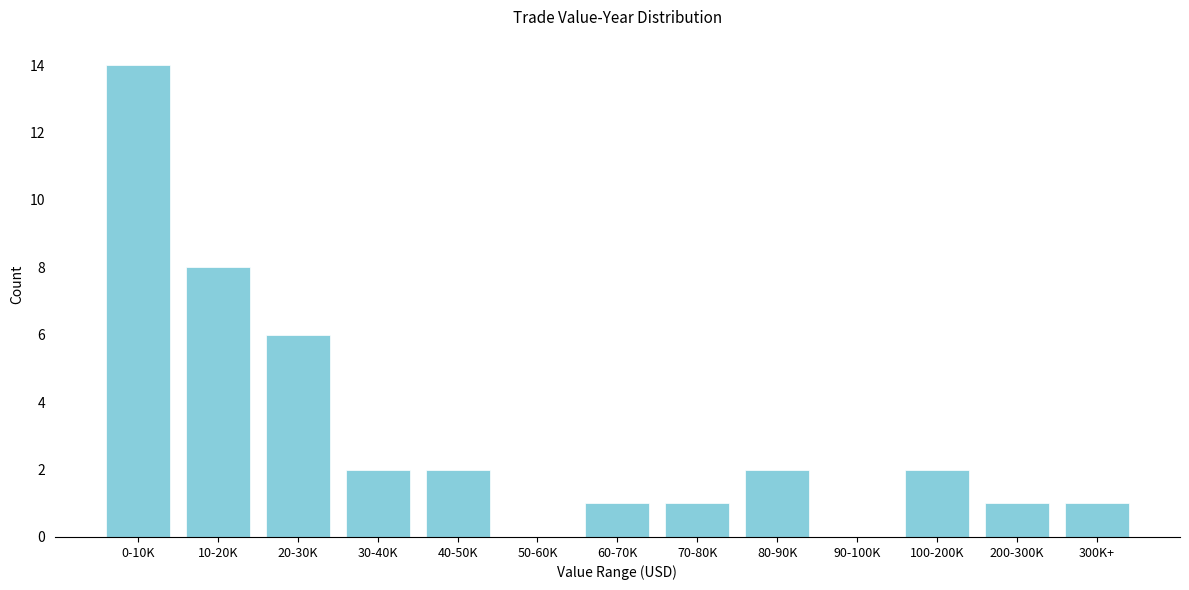

Reading right to left, extract all data points from this chart.

300K+=1	200-300K=1	100-200K=2	90-100K=0	80-90K=2	70-80K=1	60-70K=1	50-60K=0	40-50K=2	30-40K=2	20-30K=6	10-20K=8	0-10K=14